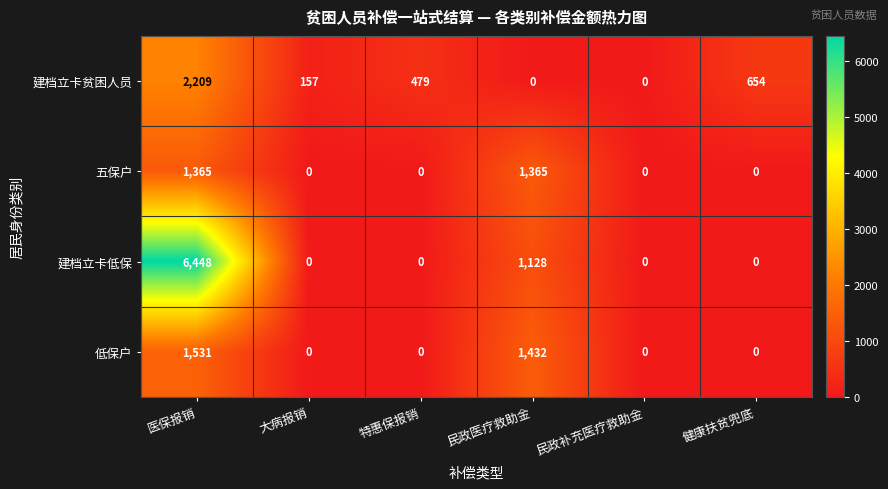

Count the 五保户 values in the range 0 to 1365.

6